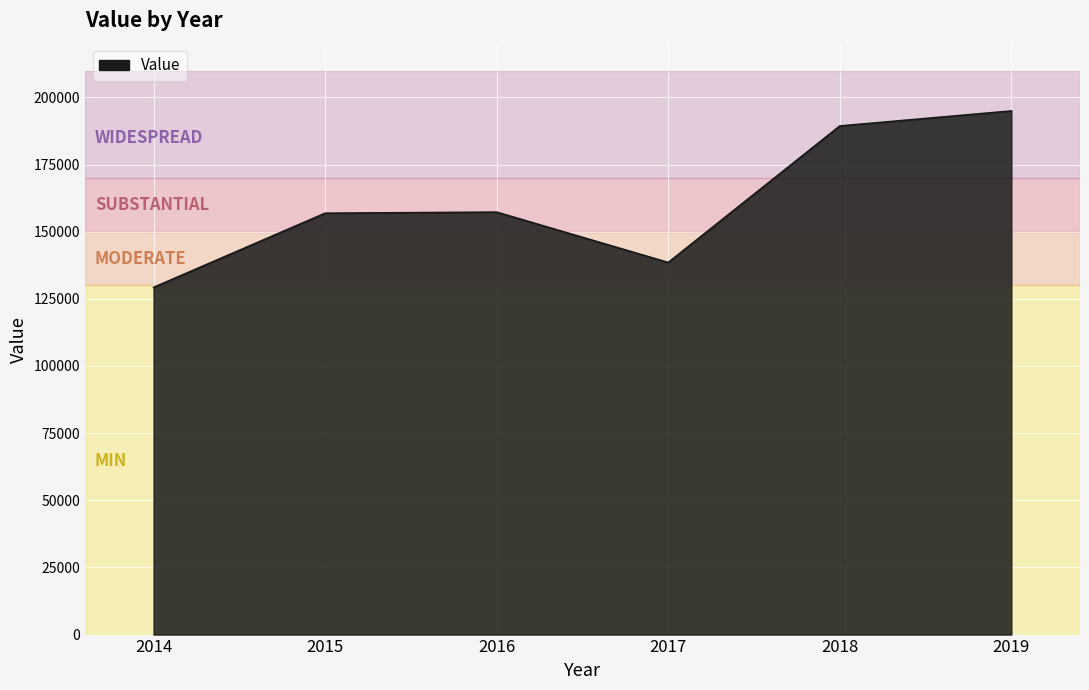

What is the approximate value at 2019, to the nearest 50?

194950